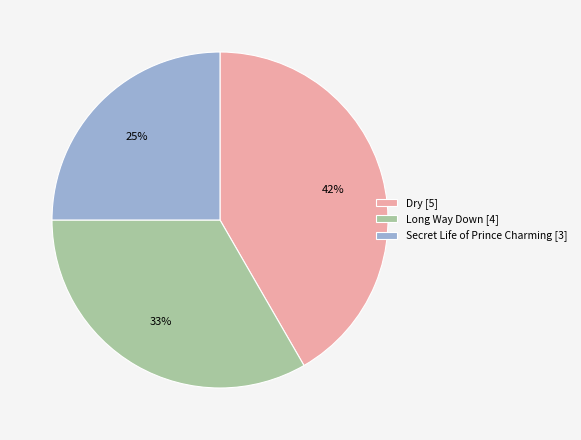

Is it true that Long Way Down [4] is 28% of the pie?

False